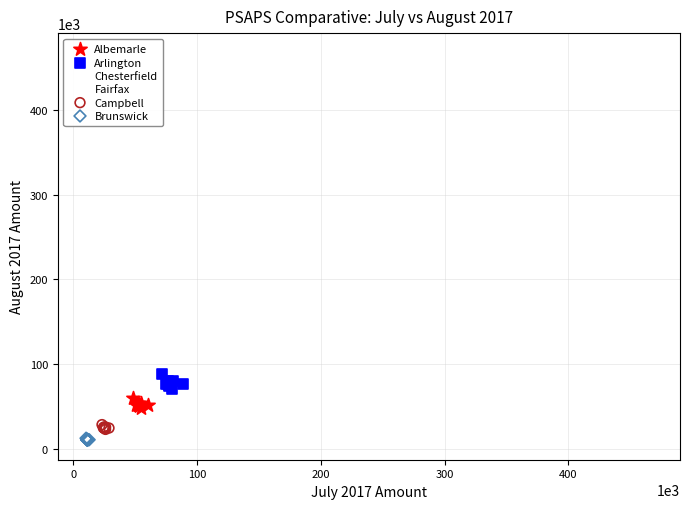

Which series reaches the maximum Y coordinate?

Fairfax